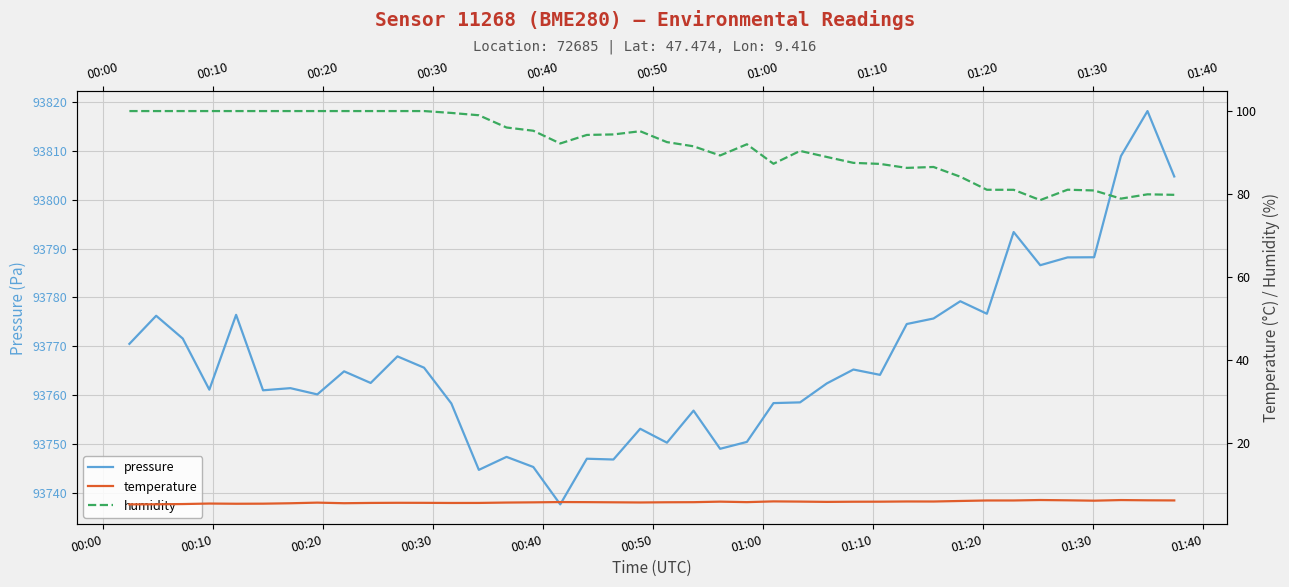

In pressure, how many points are higher than both neighbors (excluding endpoints)?

13